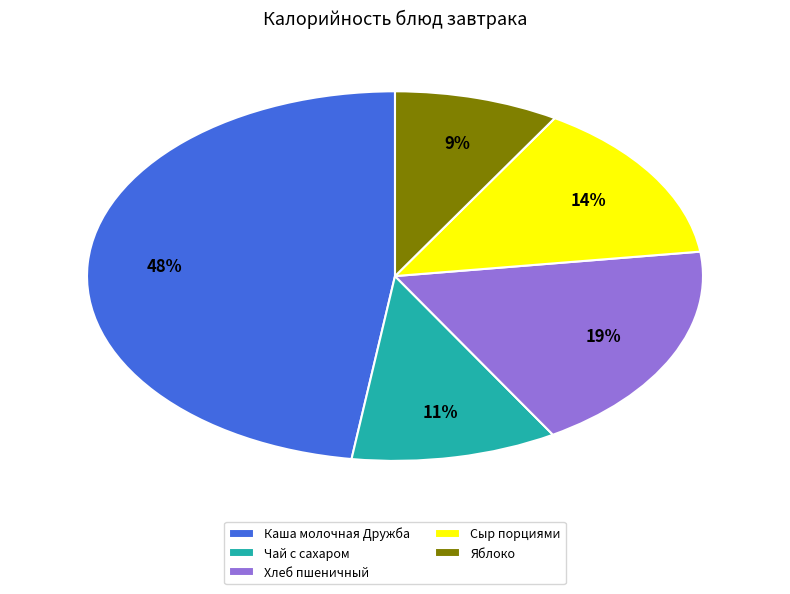

To the nearest percent, what is the difference between the largest and smallest slice percentages?

39%